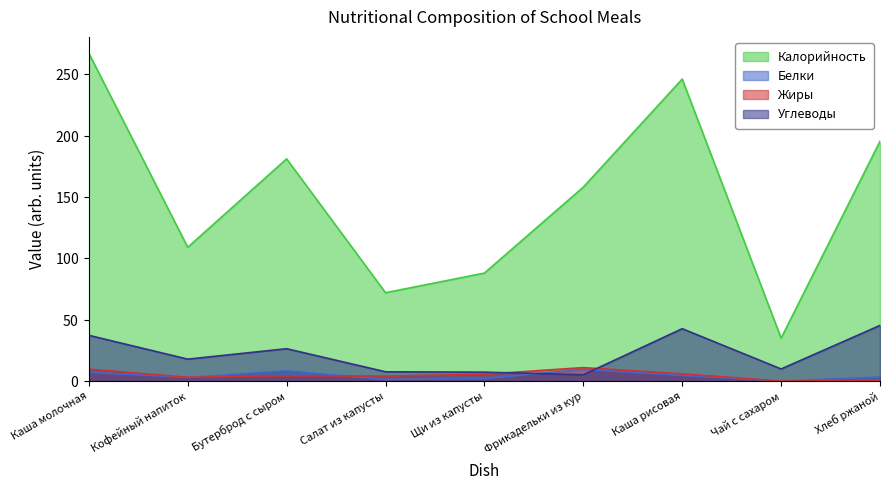

Which label corresponds to the largest value in the chart?

Каша молочная